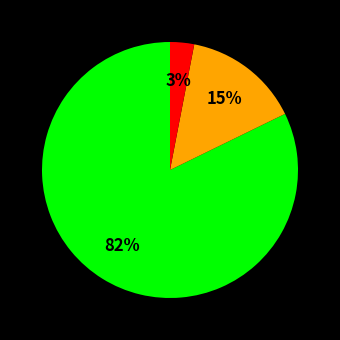

To the nearest percent, what is the average slice percentage?

33%